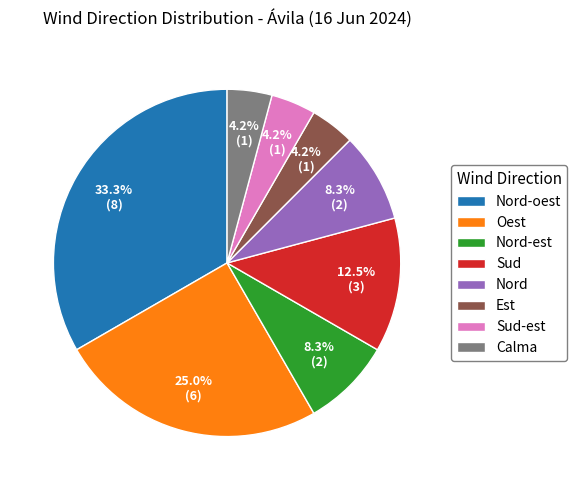

What is the ratio of the value at Oest to the value at Nord?

3.0